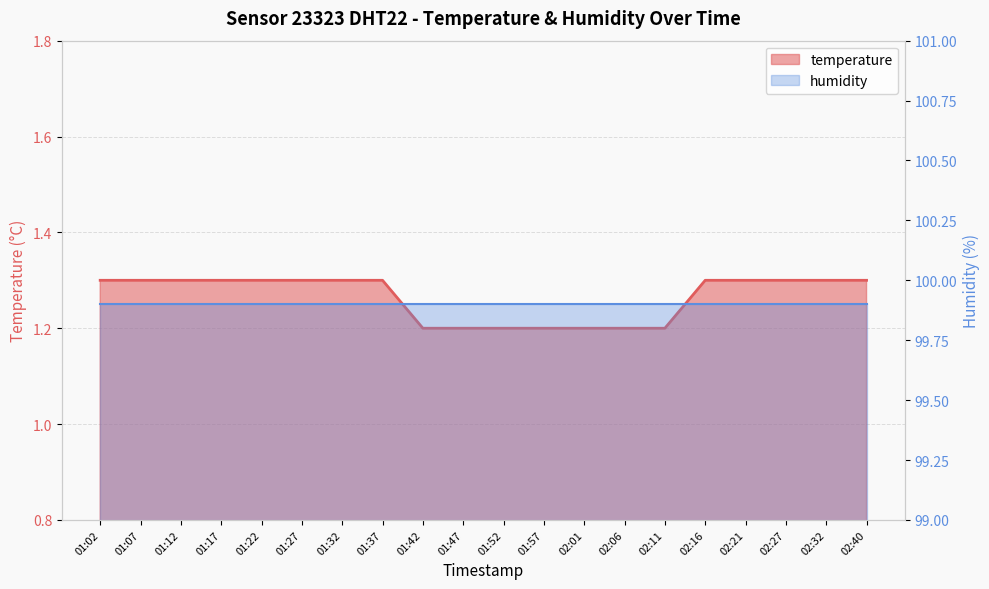

True or false: the data shows 1.3 at 02:32.

True